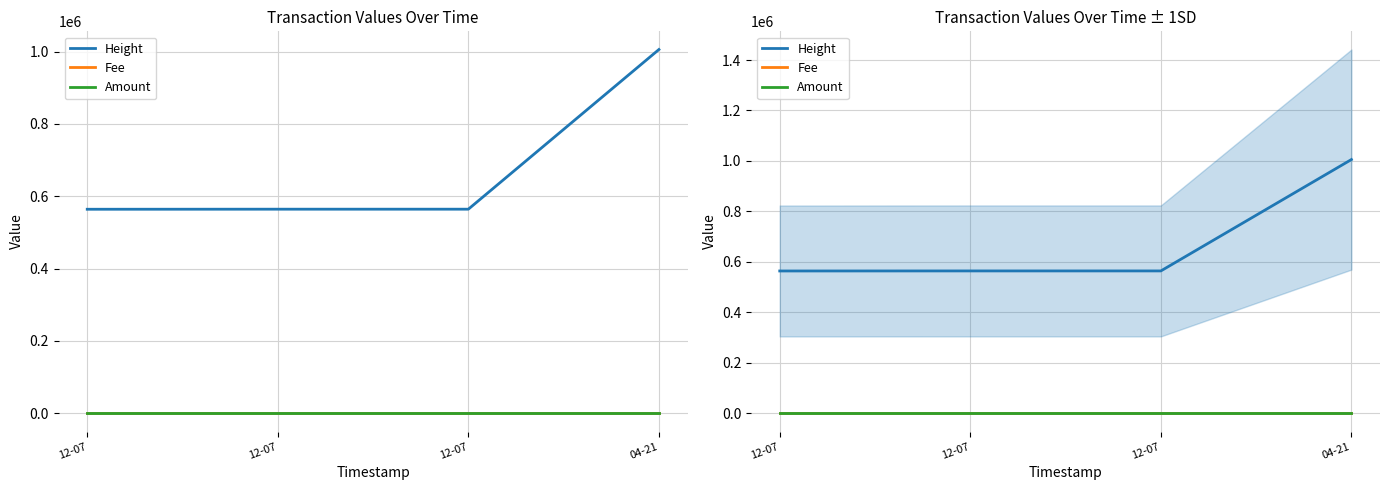

Where do Amount and Fee first cross each other?

12-07 and 12-07